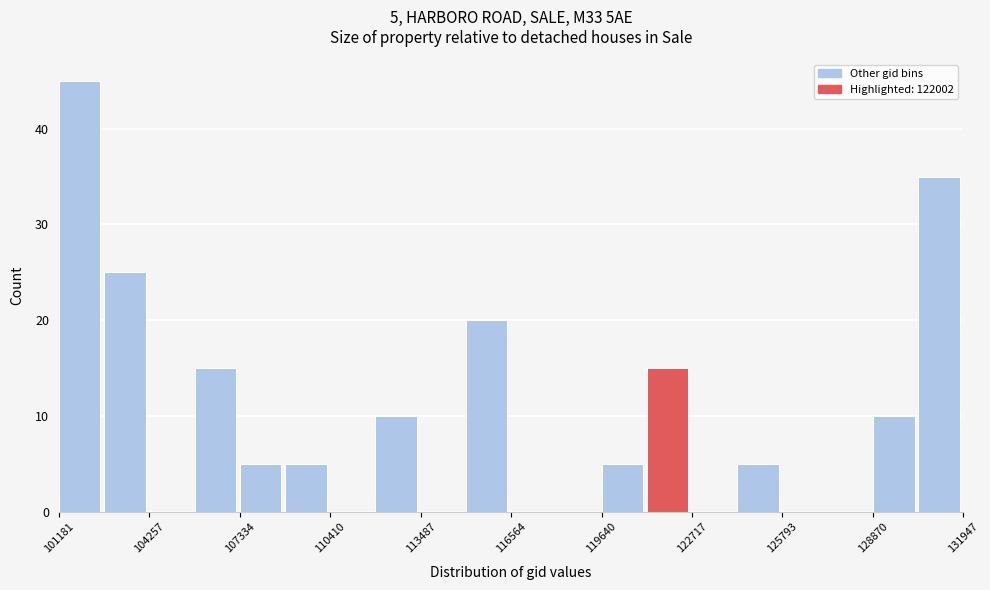

Around what value on the x-axis is the tallest bar? Give the approximate position of its centre, as read against the axis.

102000